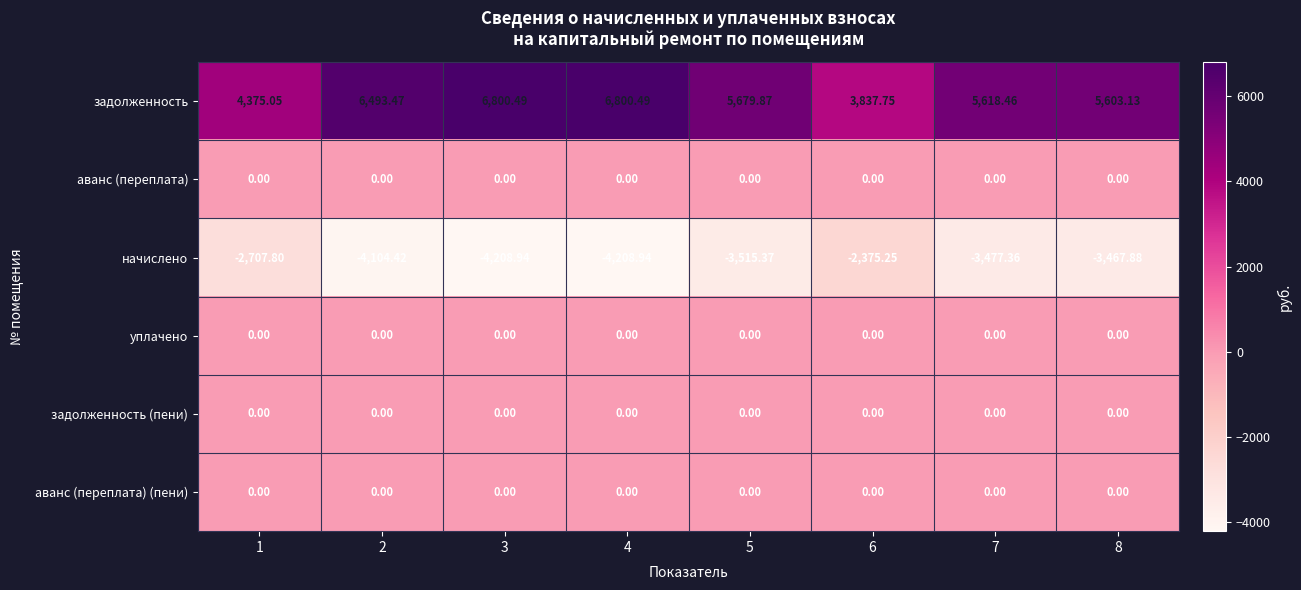

Which series has the largest range (max minus min)?

задолженность